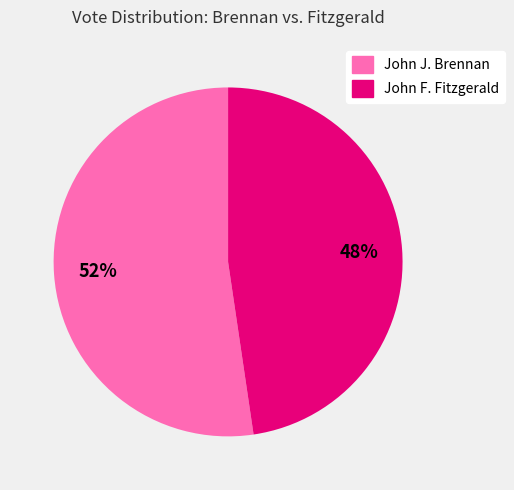

Is there any slice that represents more than half of the pie?

Yes